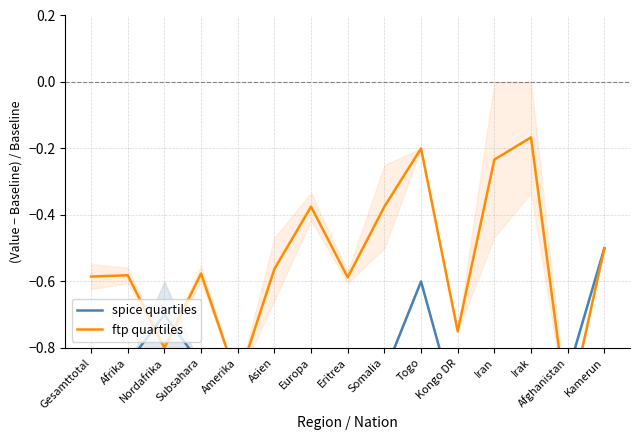

Rank the series by their maximum value, from lowest to highest.

spice quartiles, ftp quartiles